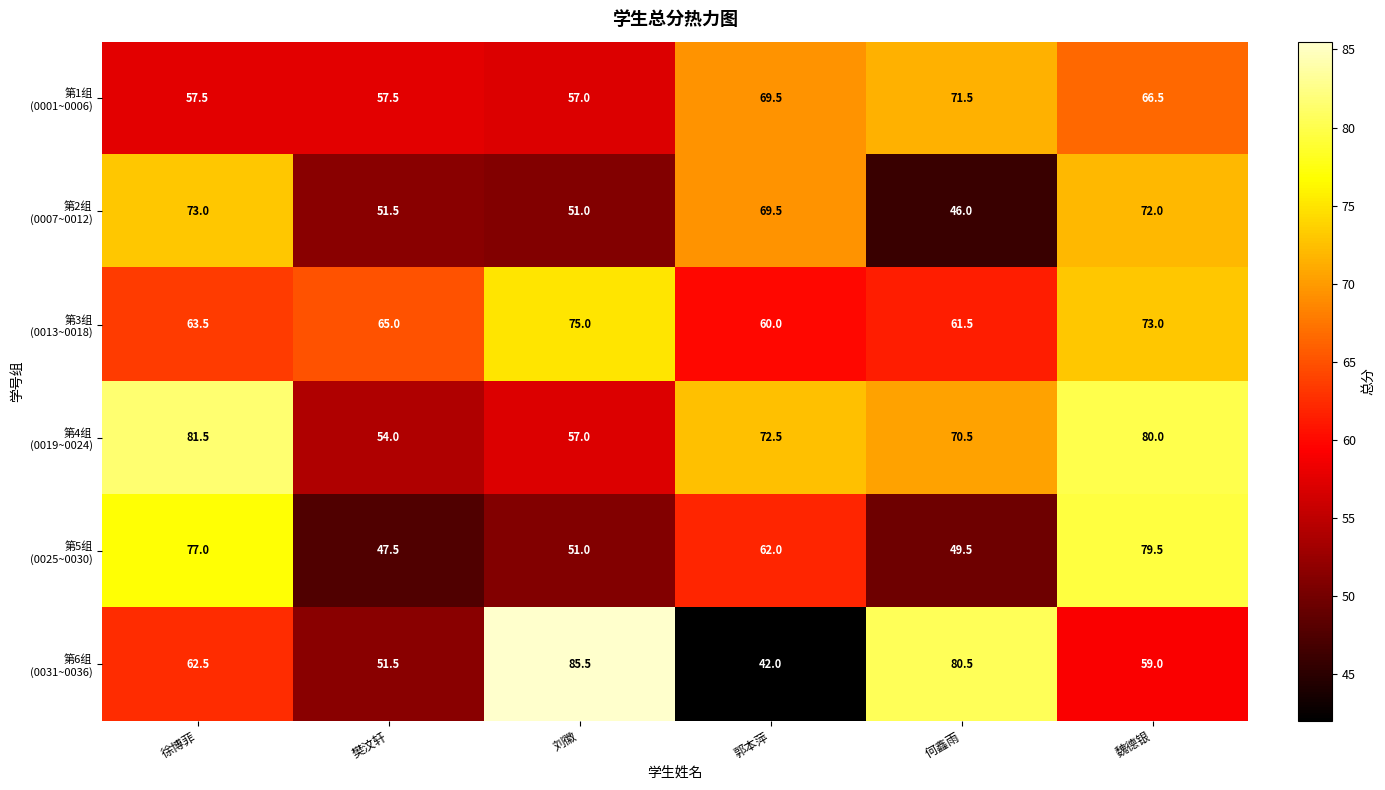

Which category has the highest value across all series?

刘徽